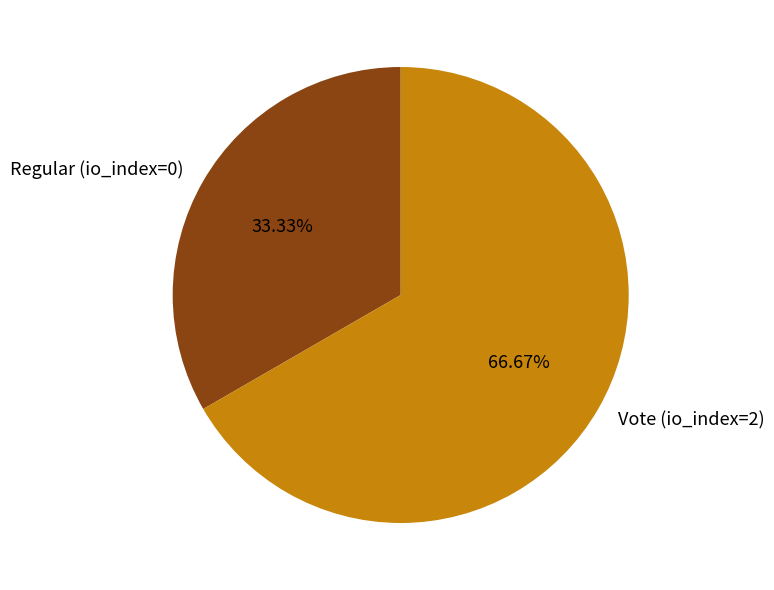

How many slices are in this pie chart?

2